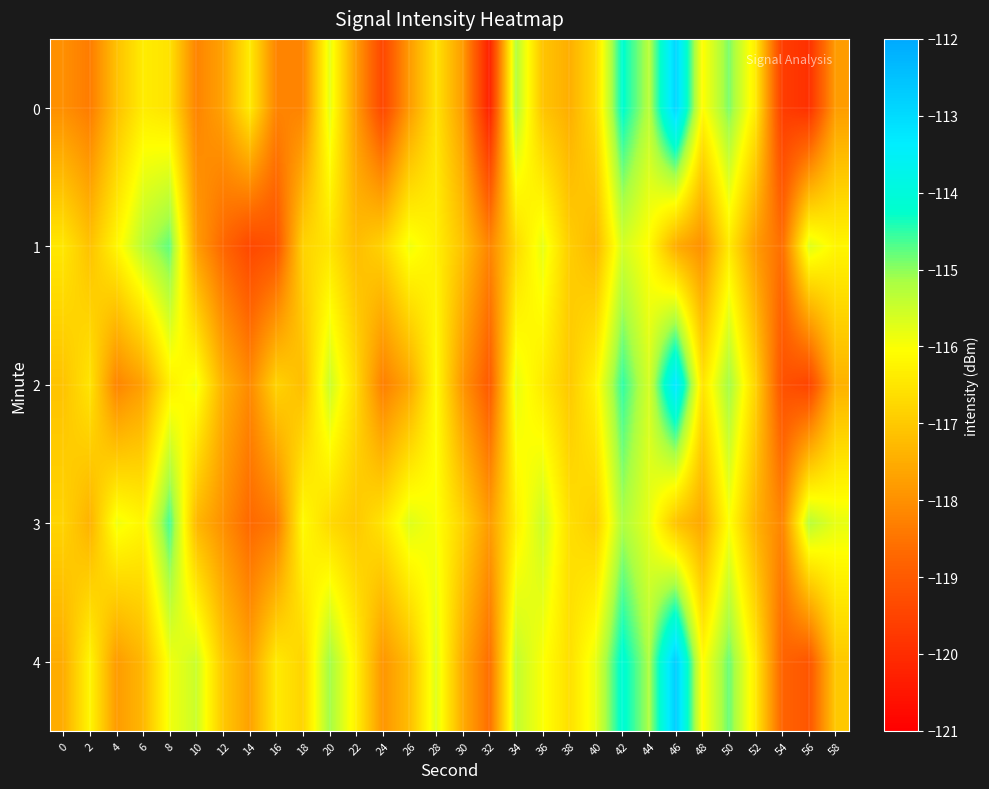

What is the total value across all series at 46?

-573.4